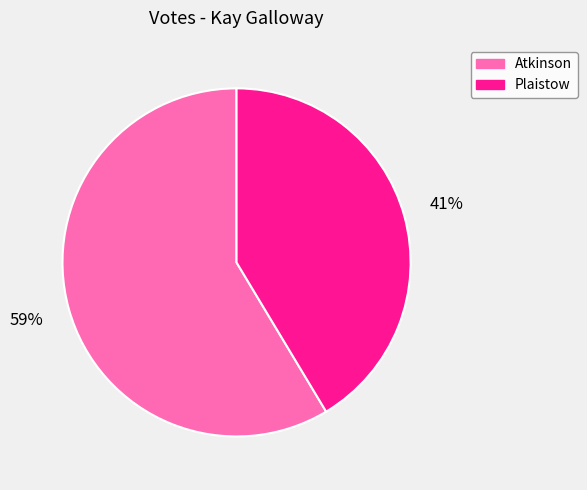

What is the majority slice?

Atkinson